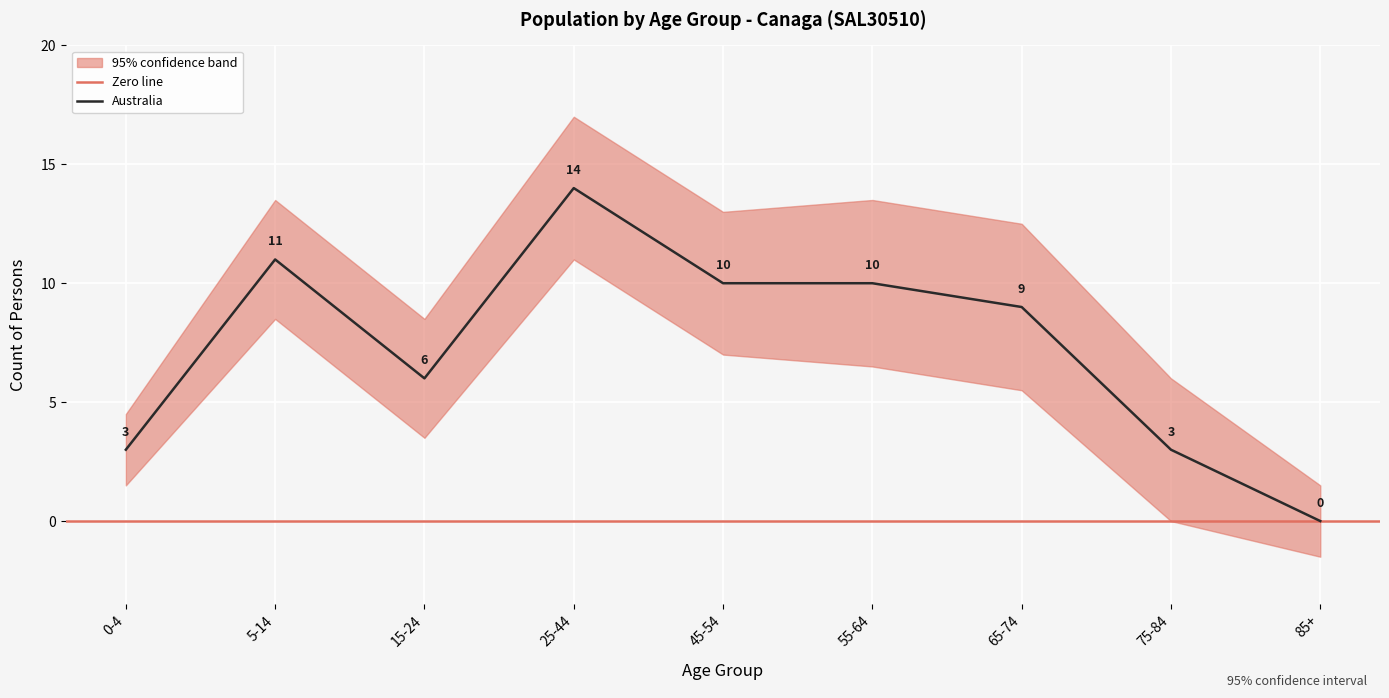

The Australia series shows 23 at 25-44. True or false?

False